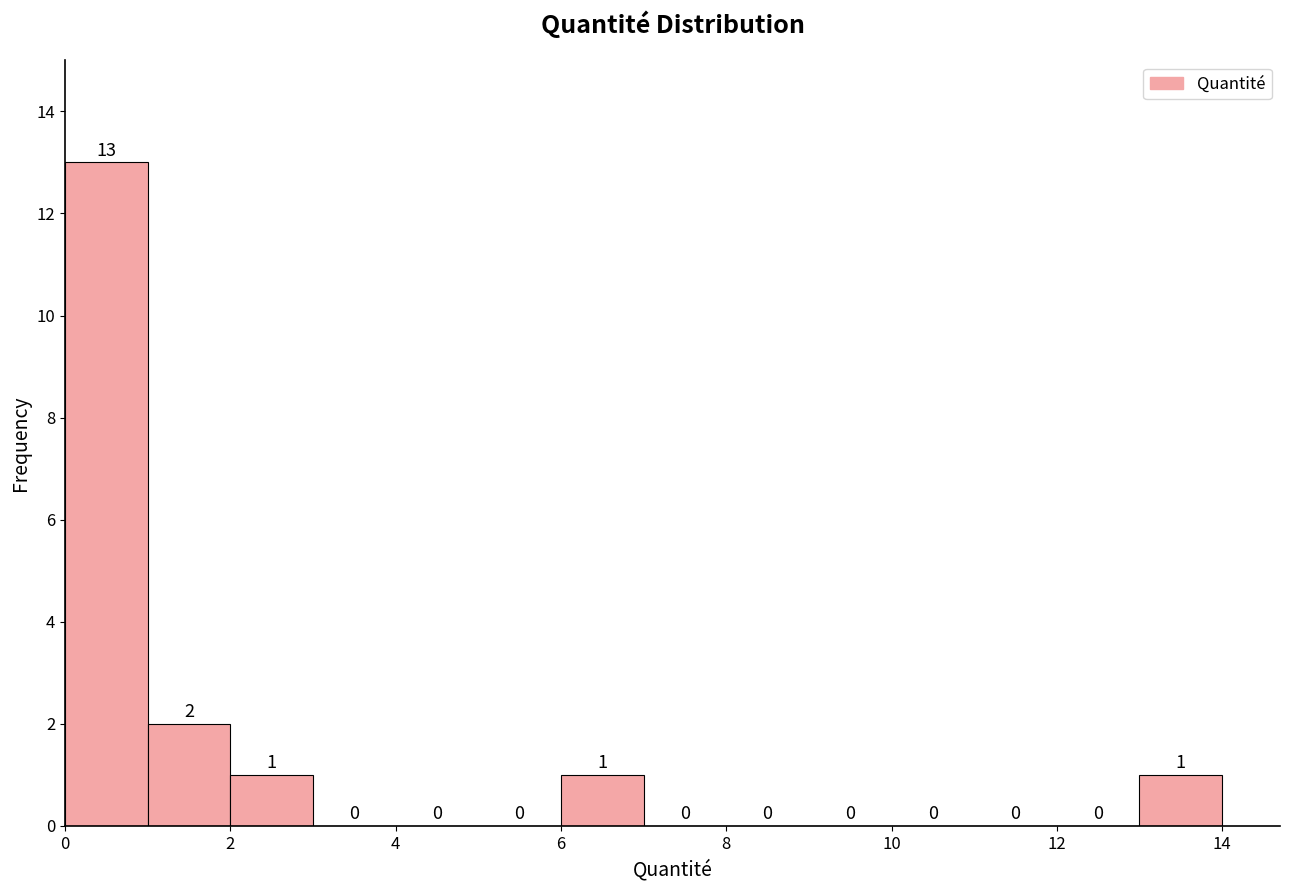

Over which range of the x-axis is the bar tallest?

0 to 1